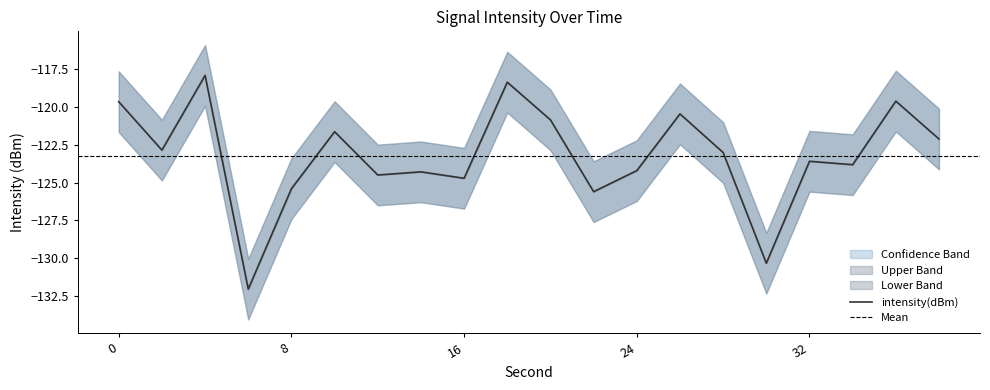

Reading left to right, transcribe all the data shown in this chart.

intensity(dBm): -119.7	-122.9	-117.9	-132.0	-125.4	-121.6	-124.5	-124.3	-124.7	-118.4	-120.9	-125.6	-124.2	-120.5	-123.0	-130.3	-123.6	-123.8	-119.6	-122.1
upper: -117.7	-120.9	-115.9	-130.0	-123.4	-119.6	-122.5	-122.3	-122.7	-116.4	-118.9	-123.6	-122.2	-118.5	-121.0	-128.3	-121.6	-121.8	-117.6	-120.1
lower: -121.7	-124.9	-119.9	-134.0	-127.4	-123.6	-126.5	-126.3	-126.7	-120.4	-122.9	-127.6	-126.2	-122.5	-125.0	-132.3	-125.6	-125.8	-121.6	-124.1